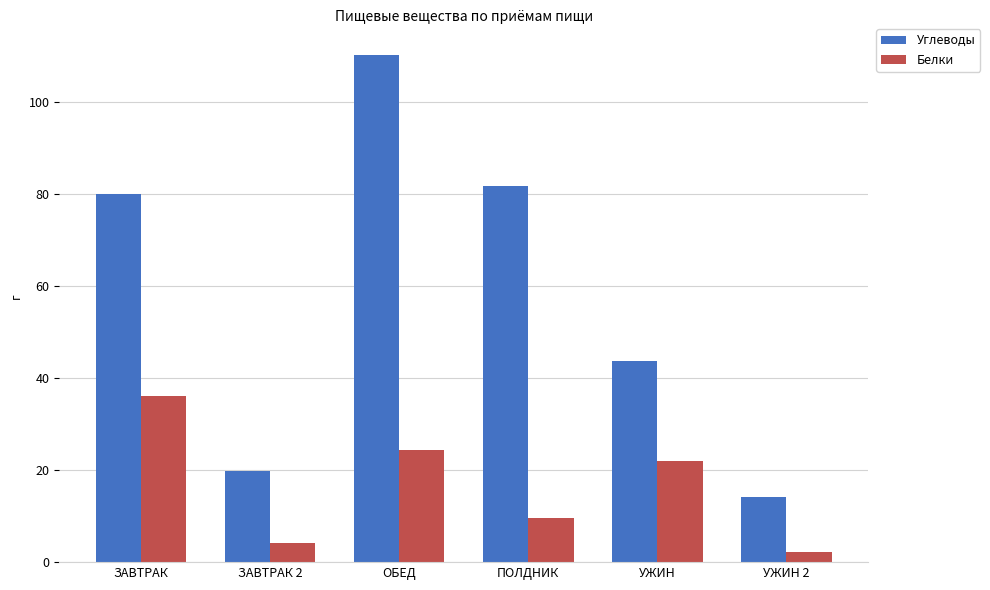

At which label is Белки closest to 19?

УЖИН